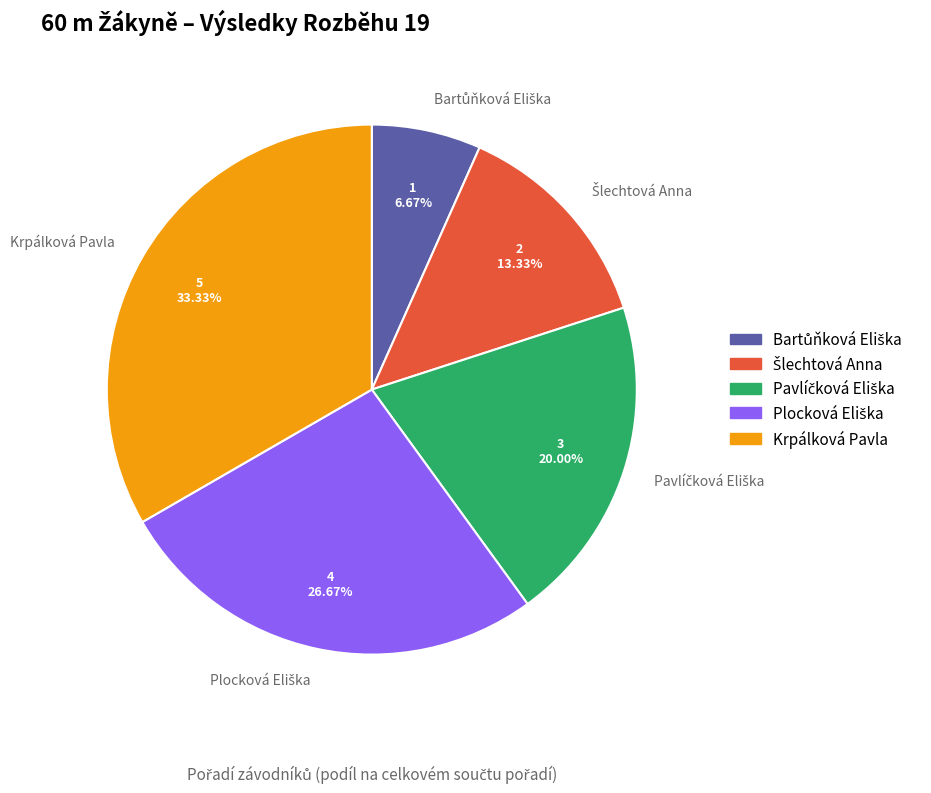

Does Krpálková Pavla represent more than half of the total?

No